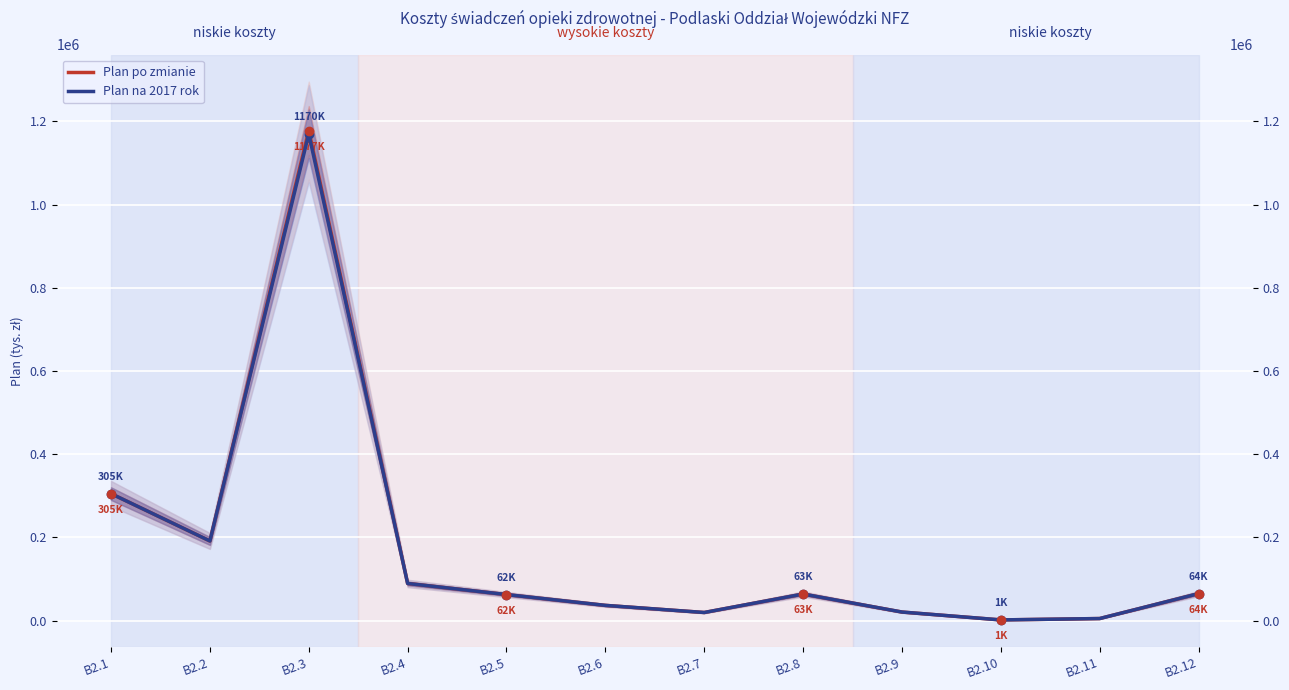

Reading right to left, list all the values displayed in this chart.

Plan po zmianie: 64800	4850	1555	20500	63800	19400	36500	62500	89200	1177928	191325	305100
Plan na 2017 rok: 64800	4850	1555	20500	63800	19400	36500	62500	89200	1170078	191325	305100